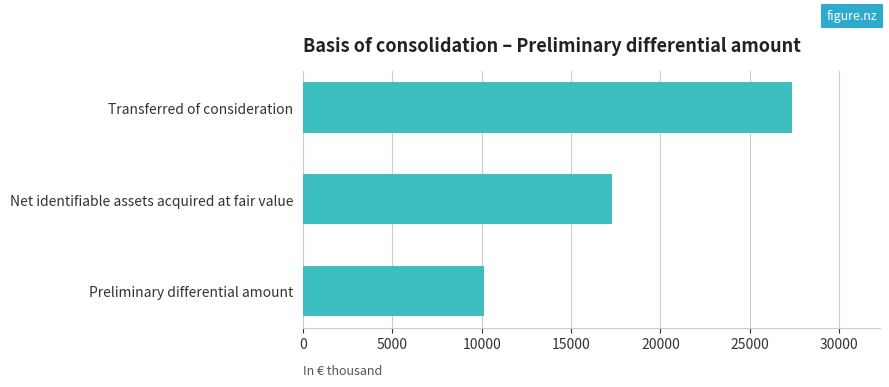

Count the number of categories in the chart.

3